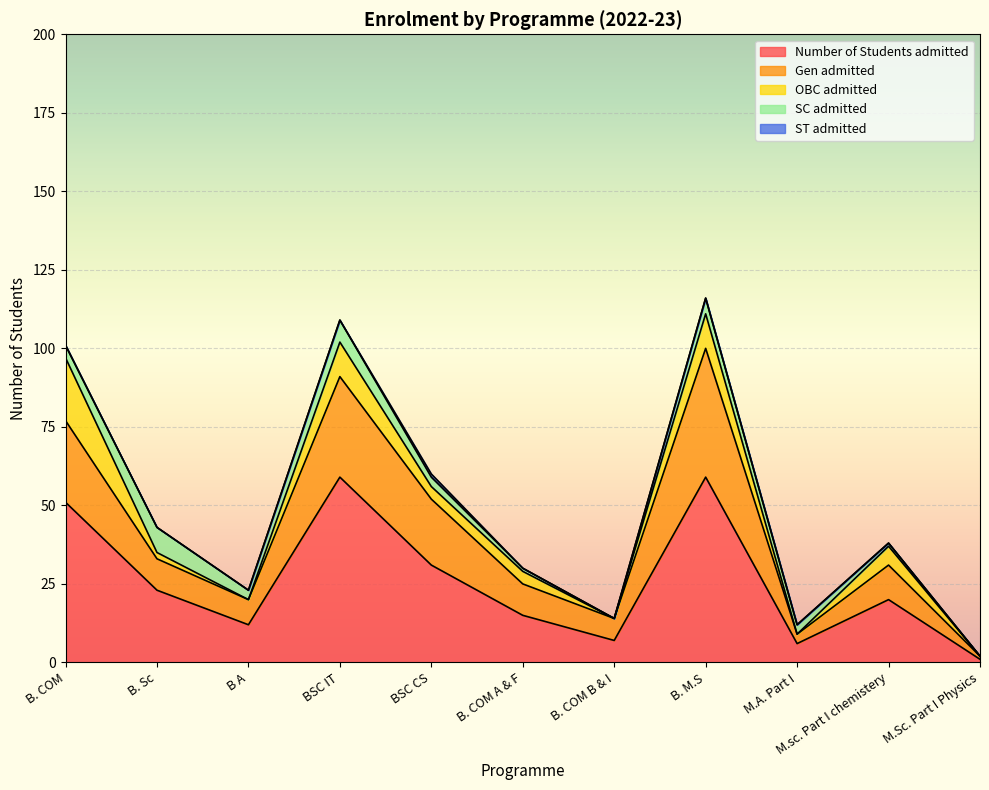

Reading left to right, transcribe all the data shown in this chart.

Number of Students admitted: B. COM=51	B. Sc=23	B A=12	BSC IT=59	BSC CS=31	B. COM A & F=15	B. COM B & I=7	B. M.S=59	M.A. Part I=6	M.sc. Part I chemistery=20	M.Sc. Part I Physics=1
Gen admitted: B. COM=26	B. Sc=10	B A=8	BSC IT=32	BSC CS=21	B. COM A & F=10	B. COM B & I=7	B. M.S=41	M.A. Part I=3	M.sc. Part I chemistery=11	M.Sc. Part I Physics=1
OBC admitted: B. COM=20	B. Sc=2	B A=0	BSC IT=11	BSC CS=4	B. COM A & F=4	B. COM B & I=0	B. M.S=11	M.A. Part I=0	M.sc. Part I chemistery=6	M.Sc. Part I Physics=0
SC admitted: B. COM=4	B. Sc=8	B A=3	BSC IT=7	BSC CS=3	B. COM A & F=1	B. COM B & I=0	B. M.S=5	M.A. Part I=3	M.sc. Part I chemistery=1	M.Sc. Part I Physics=0
ST admitted: B. COM=0	B. Sc=0	B A=0	BSC IT=0	BSC CS=1	B. COM A & F=0	B. COM B & I=0	B. M.S=0	M.A. Part I=0	M.sc. Part I chemistery=0	M.Sc. Part I Physics=0